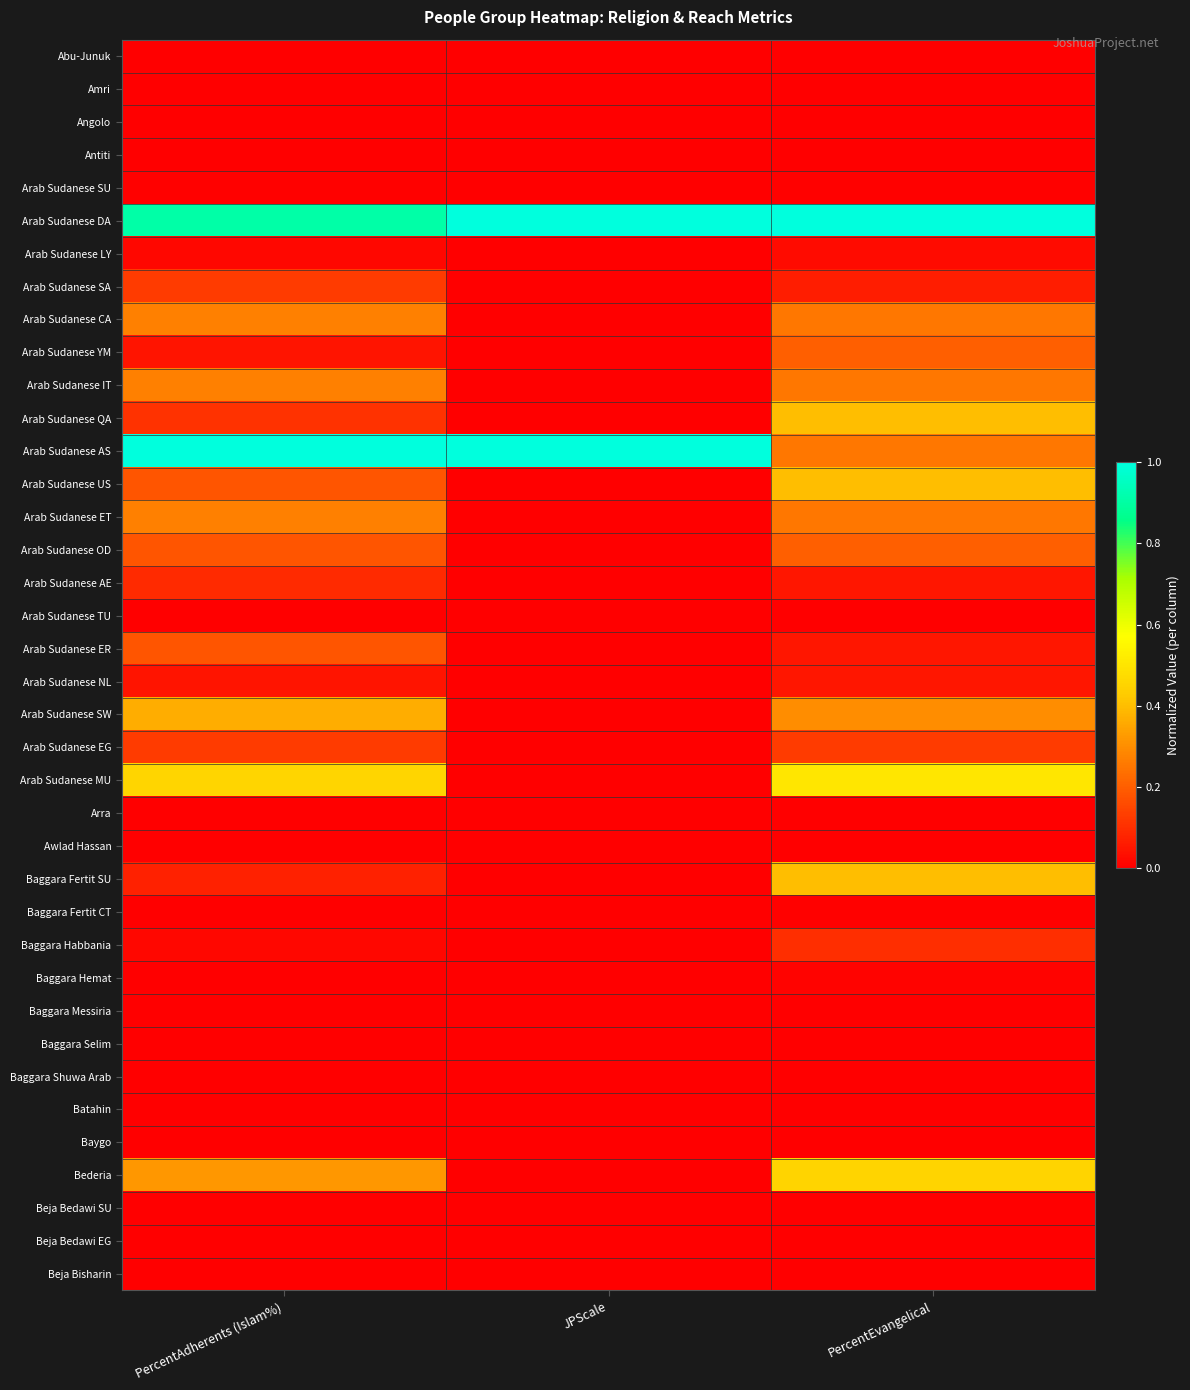

What is the total value across all series at PercentAdherents (Islam%)?

5.1